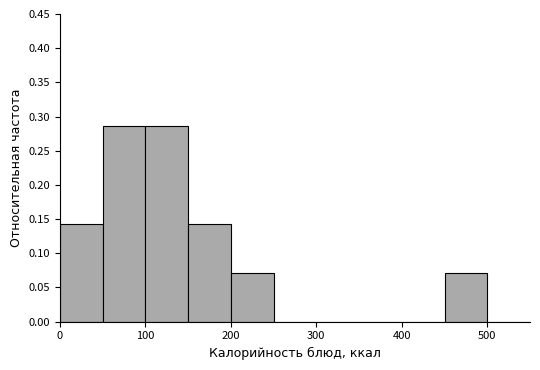

Reading left to right, list every bar in this chart as the range it spans on the x-axis followed by its height. The values are not printed on the chart, so give them approximately, as read against the axis.

0 to 50: 0.145
50 to 100: 0.285
100 to 150: 0.285
150 to 200: 0.145
200 to 250: 0.070
250 to 300: 0
300 to 350: 0
350 to 400: 0
400 to 450: 0
450 to 500: 0.070
500 to 550: 0